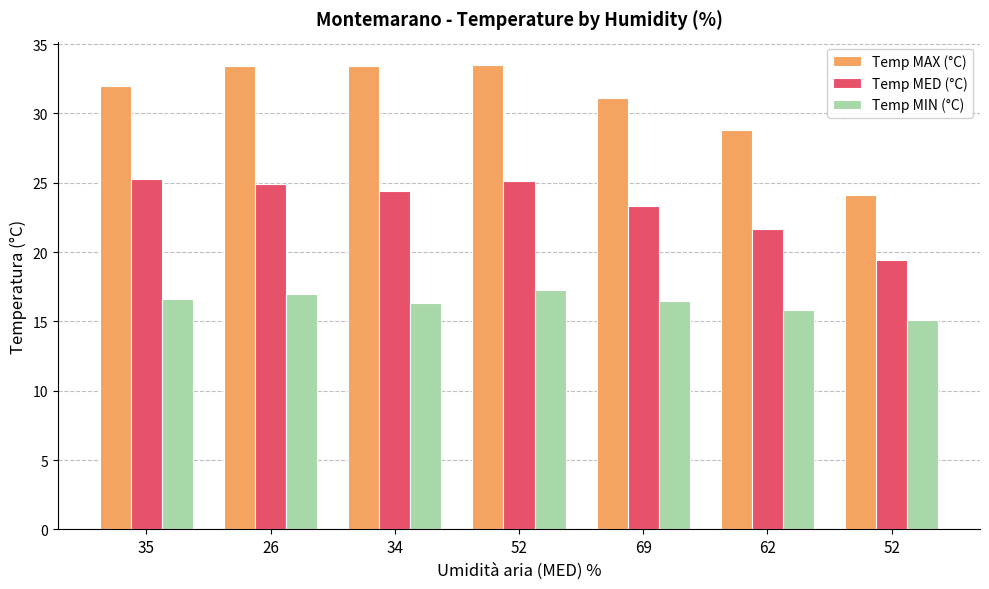

At how many categories does at least one series exceed 26?

6